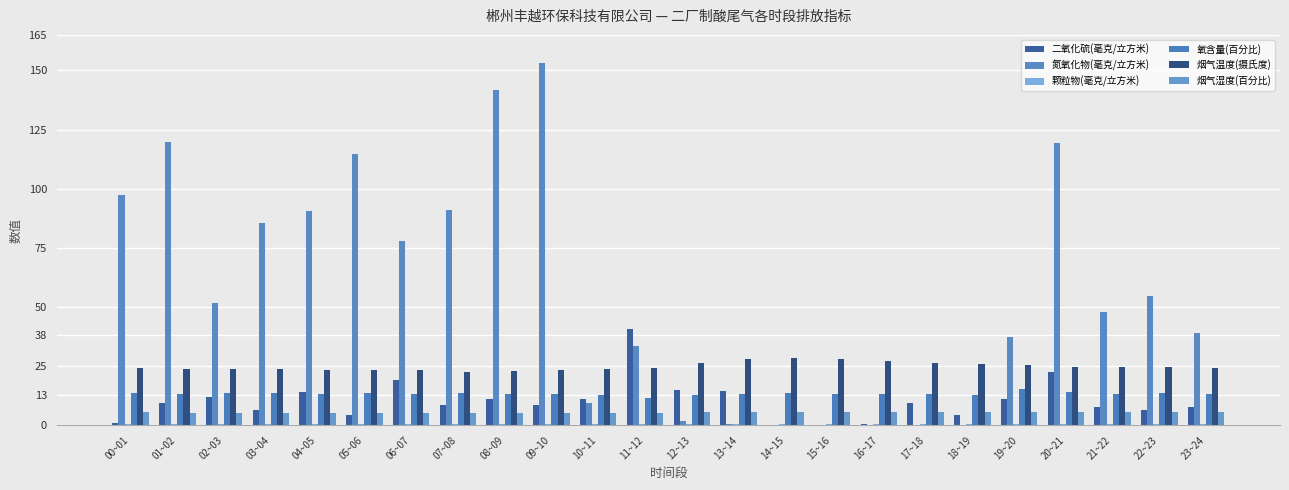

What value does the 氧含量(百分比) series have at 21~22?

13.4